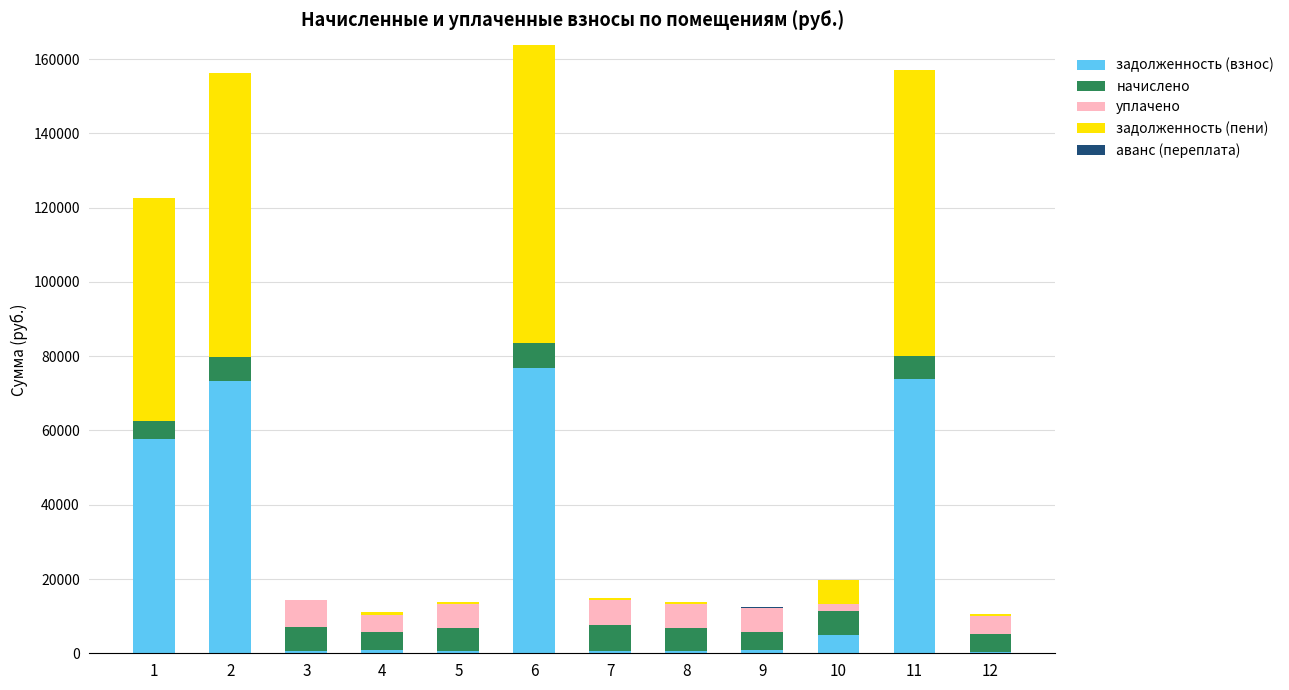

What is the highest value of the задолженность (взнос) series?

76945.2